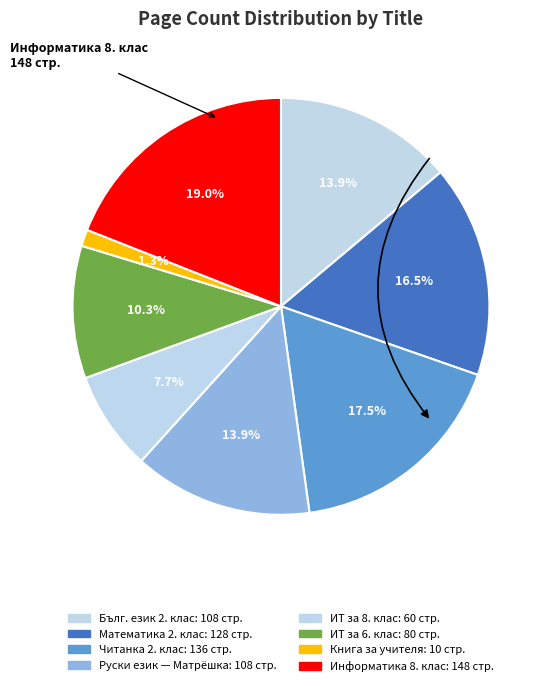

Between Читанка за 2. клас and Информационни технологии за 6. клас, which is larger?

Читанка за 2. клас